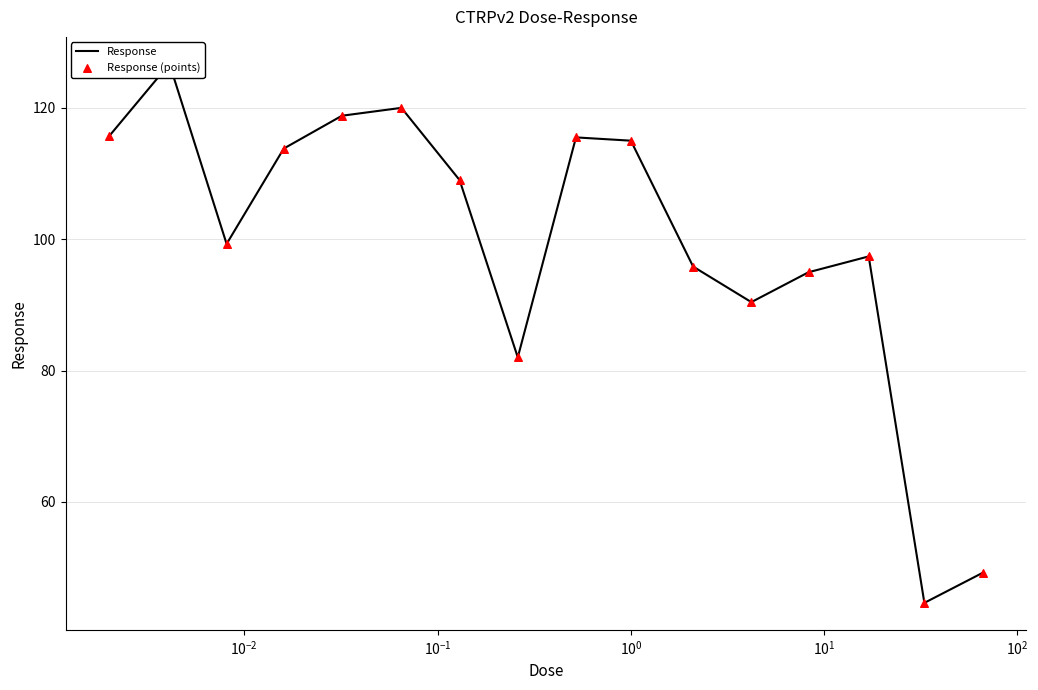

Which series has the largest total across all categories?

Response